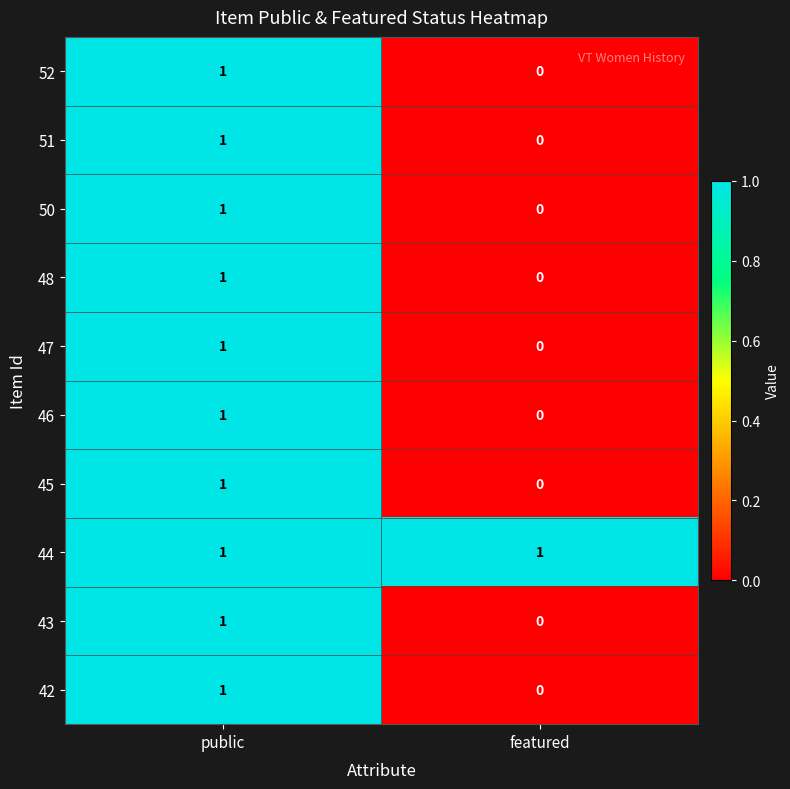

How many categories are shown in the chart?

2